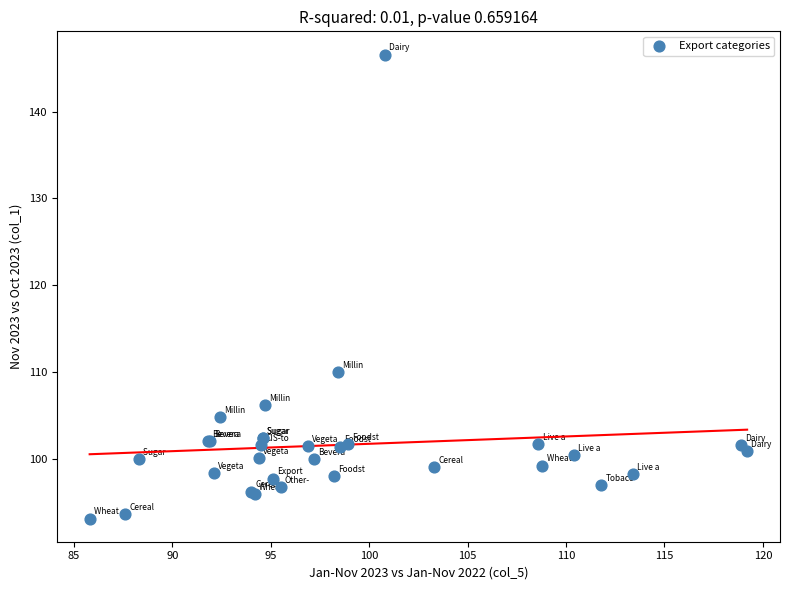

What Y value in the scatter plot is closest to 119?

110.0